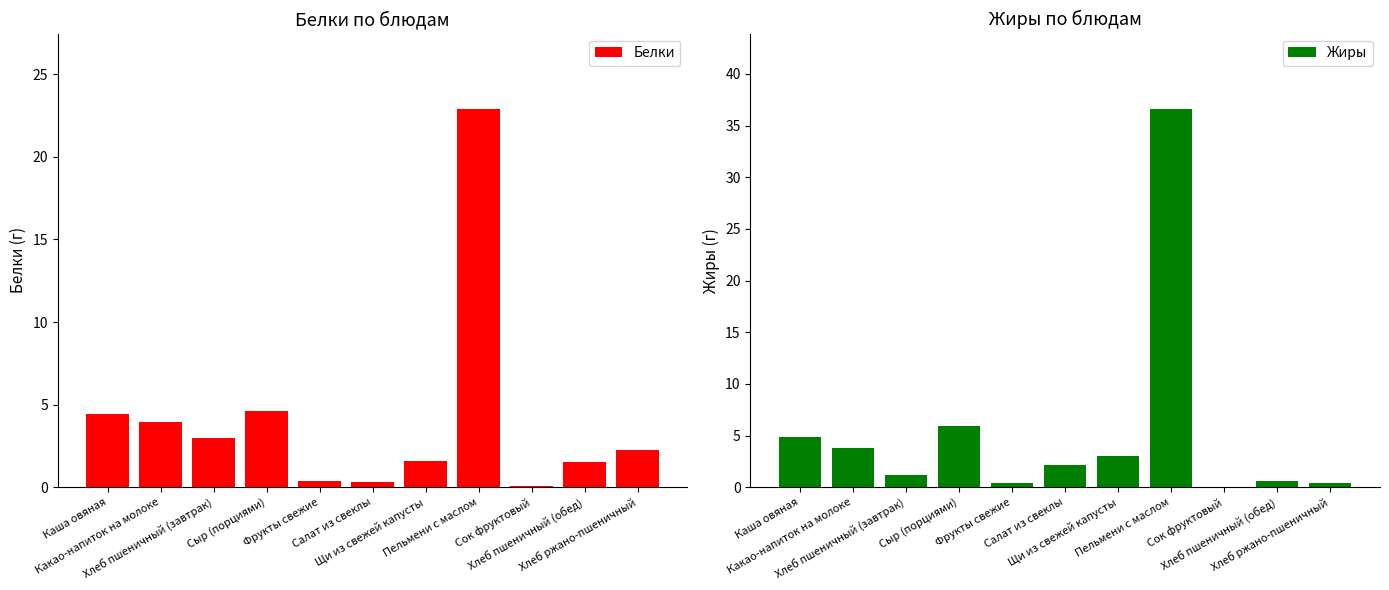

The Жиры series shows 3.0 at Щи из свежей капусты. True or false?

True